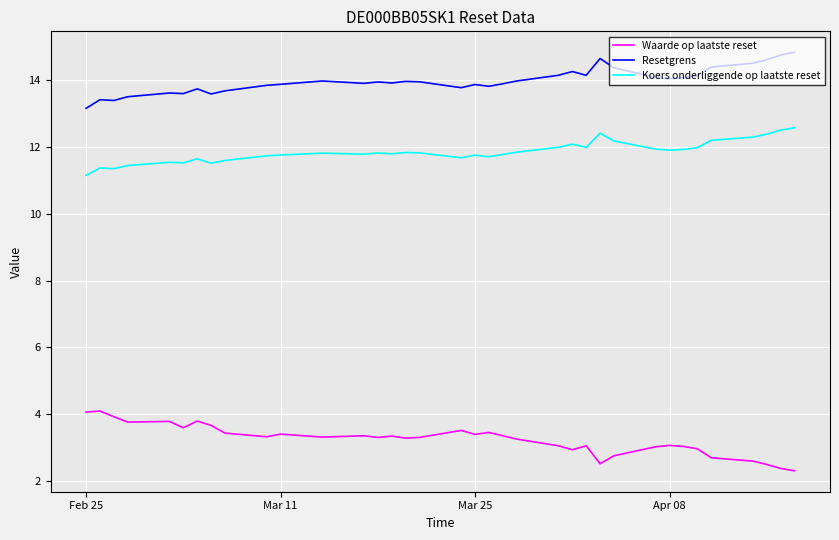

Rank the series by their average value, from lowest to highest.

Waarde op laatste reset, Koers onderliggende op laatste reset, Resetgrens